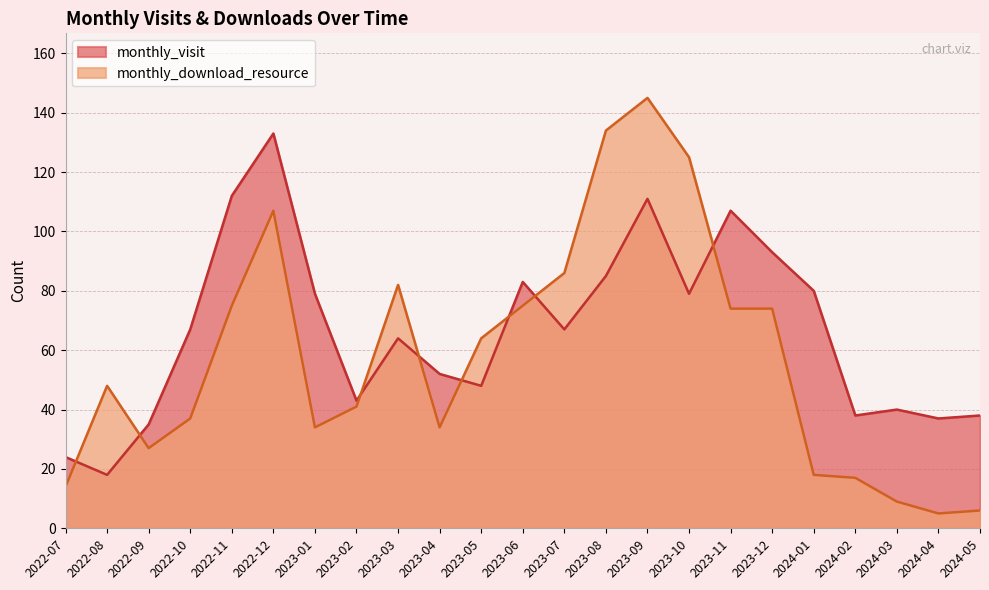

What is the sum of the monthly_visit values at 2023-06 and 2023-05?

131